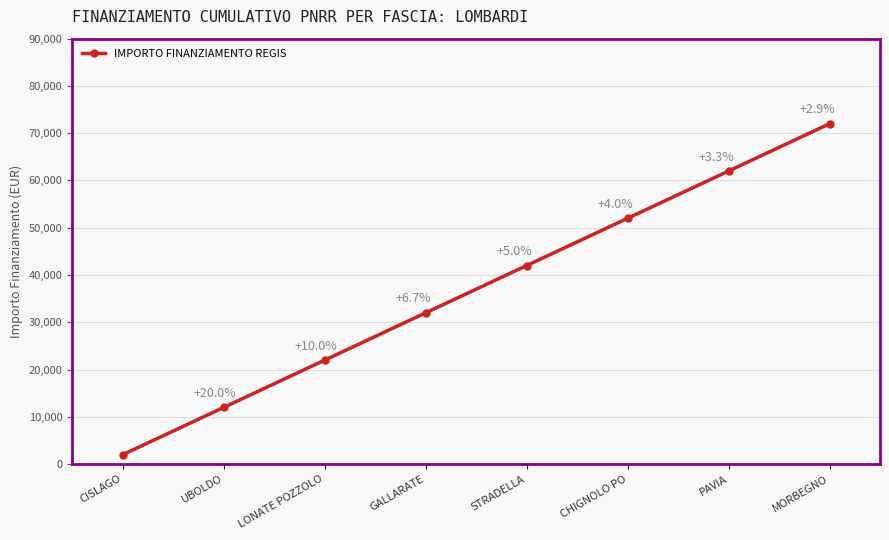

How many lines are shown in the chart?

1